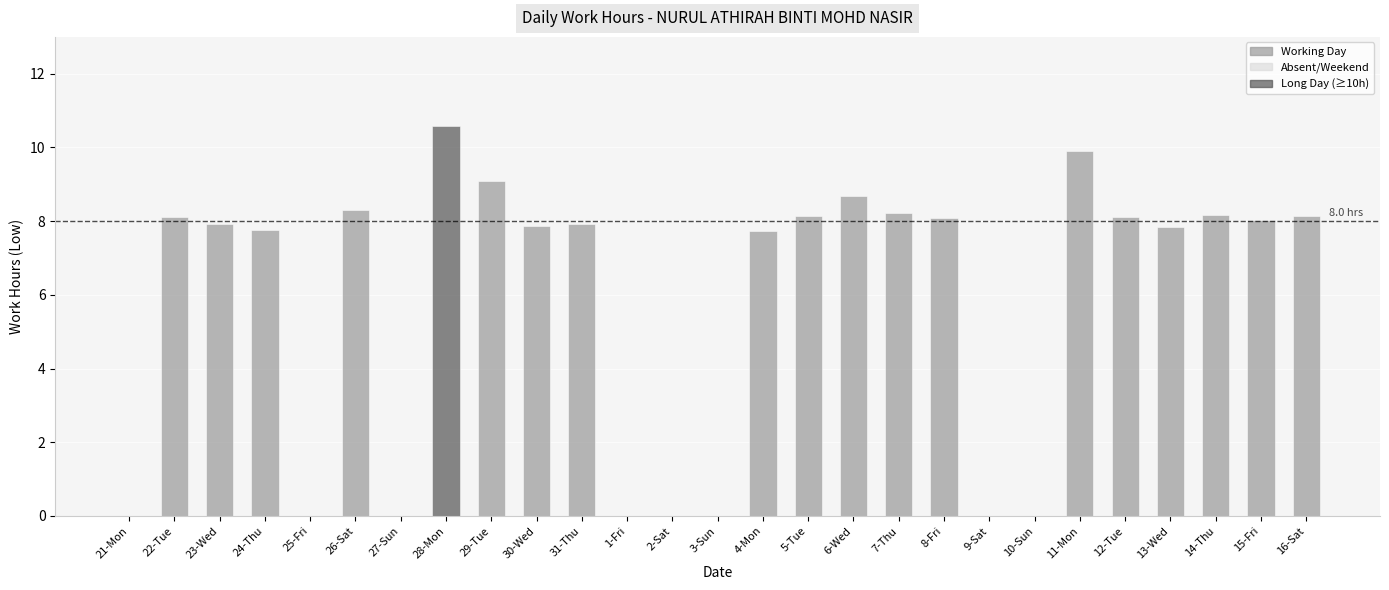

What is the change in value from 4-Mon to 8-Fri?

+0.3